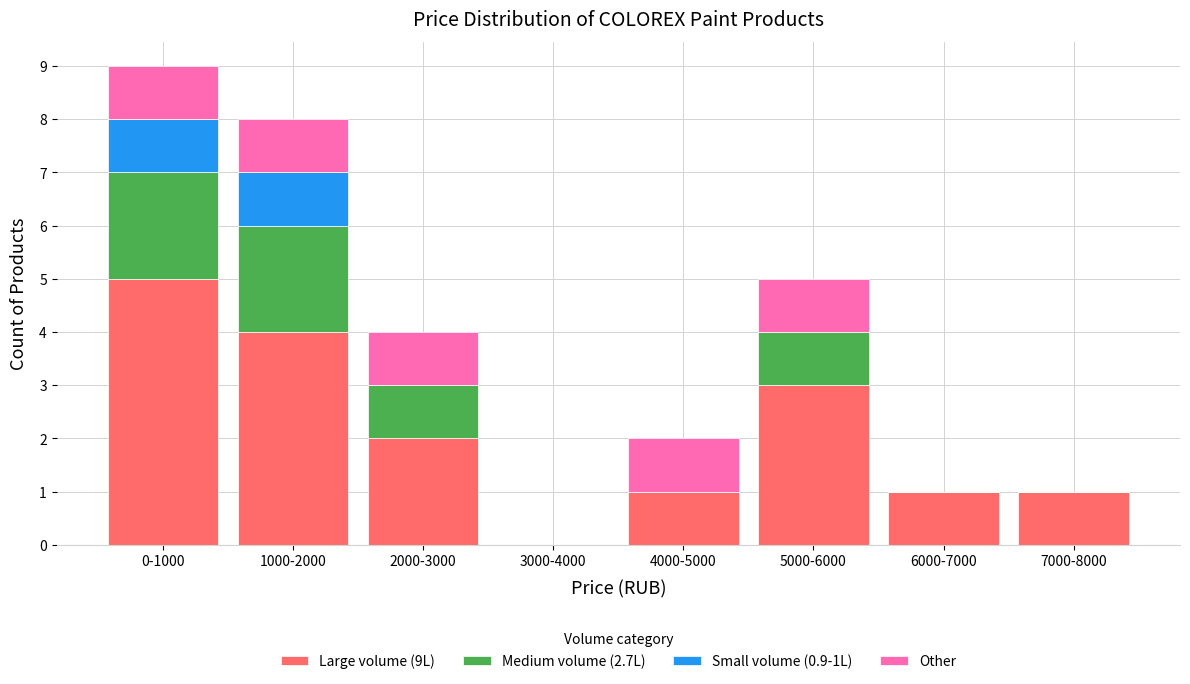

At which category is the sum across all series the highest?

0-1000